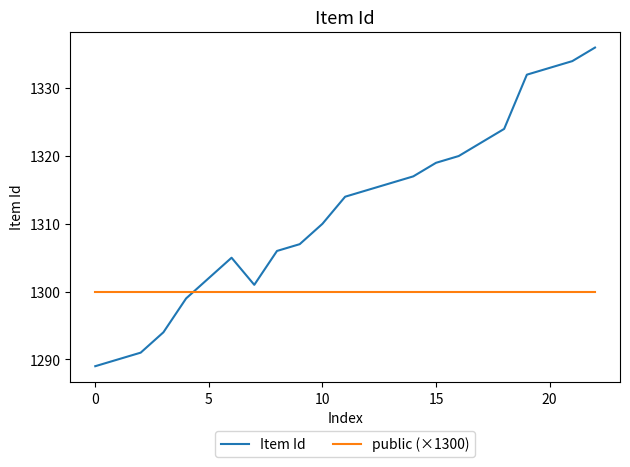

How many categories are shown in the chart?

23